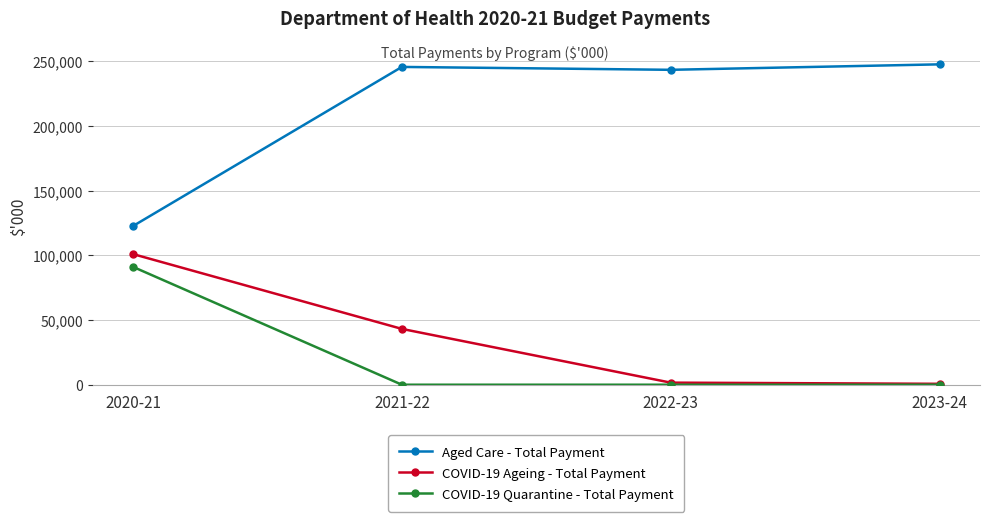

True or false: COVID-19 Ageing - Total Payment has more than 1 points higher than both neighbors.

False